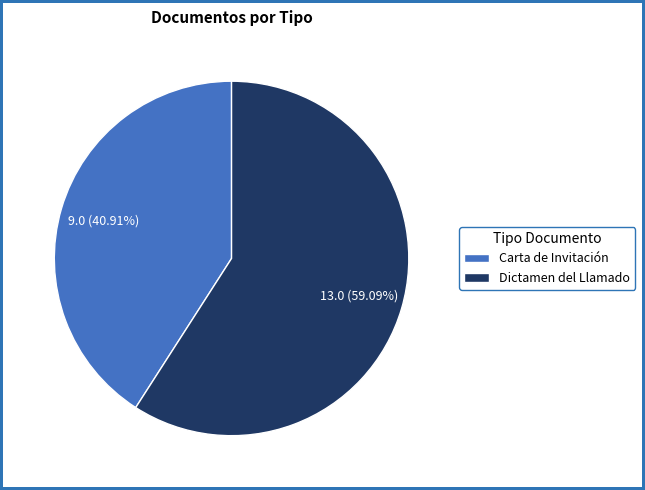

What is the smallest slice in the pie chart?

Carta de Invitación